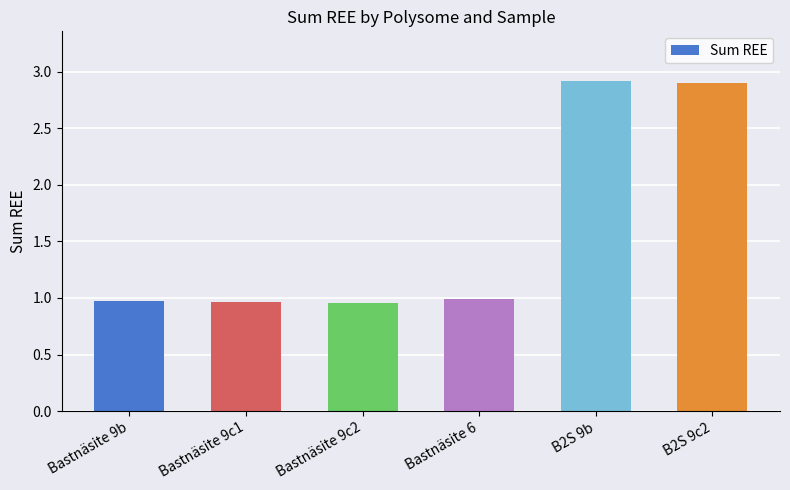

Is it true that the value at Bastnäsite 9b is 1.0?

True